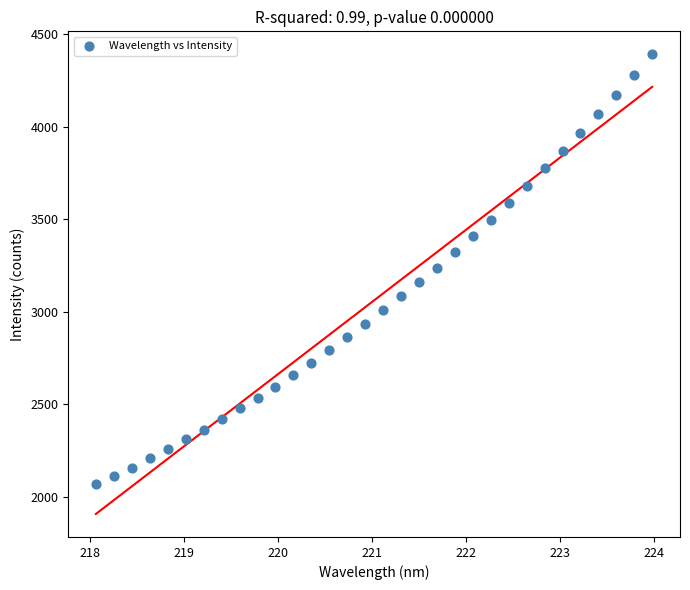

What is the range of X values (max minus min)?

5.9